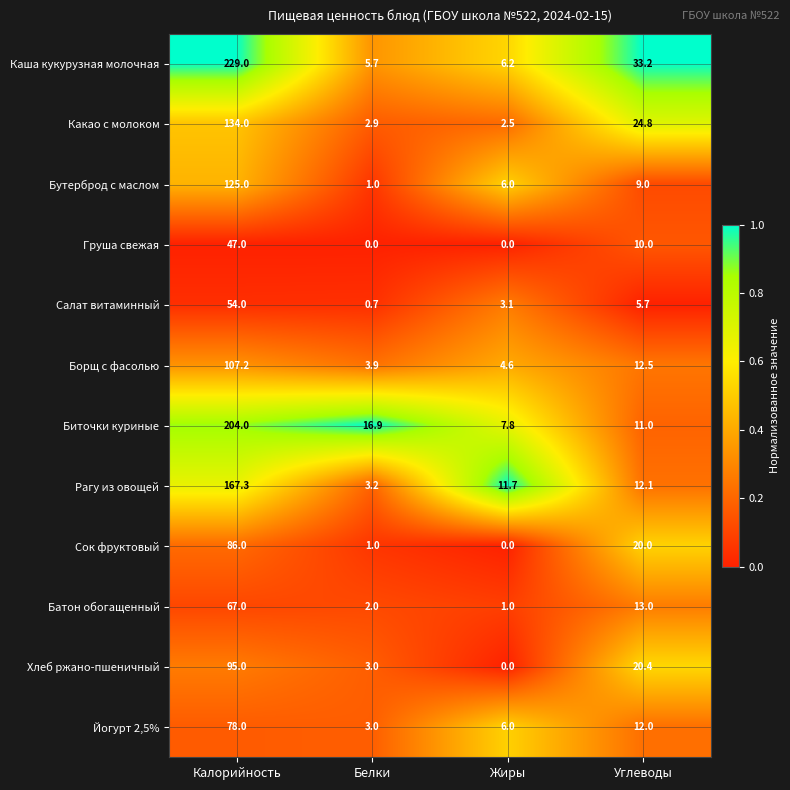

What is the difference between the second highest and minimum values in the Батон обогащенный series?

12.0